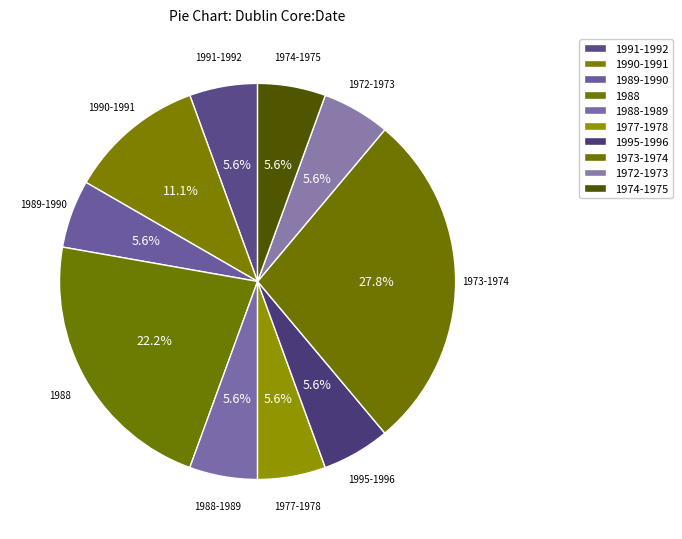

To the nearest percent, what is the difference between the 1989-1990 and 1973-1974 slice percentages?

22%